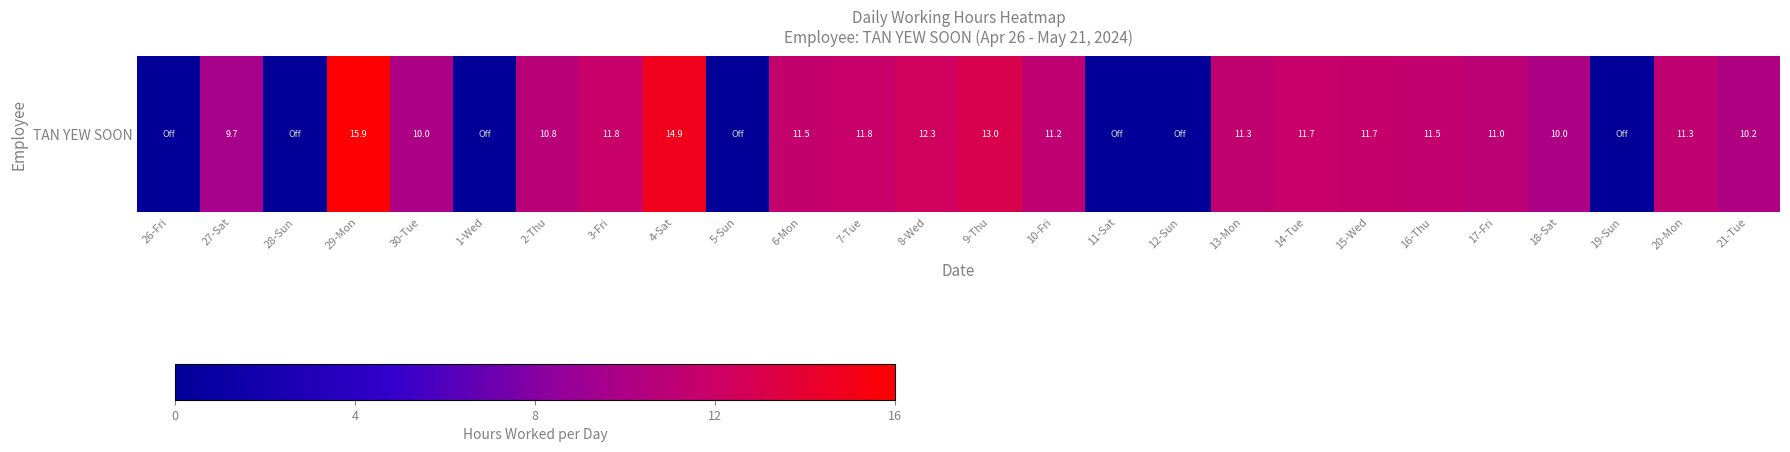

The value at 8-Wed is 19.1. True or false?

False